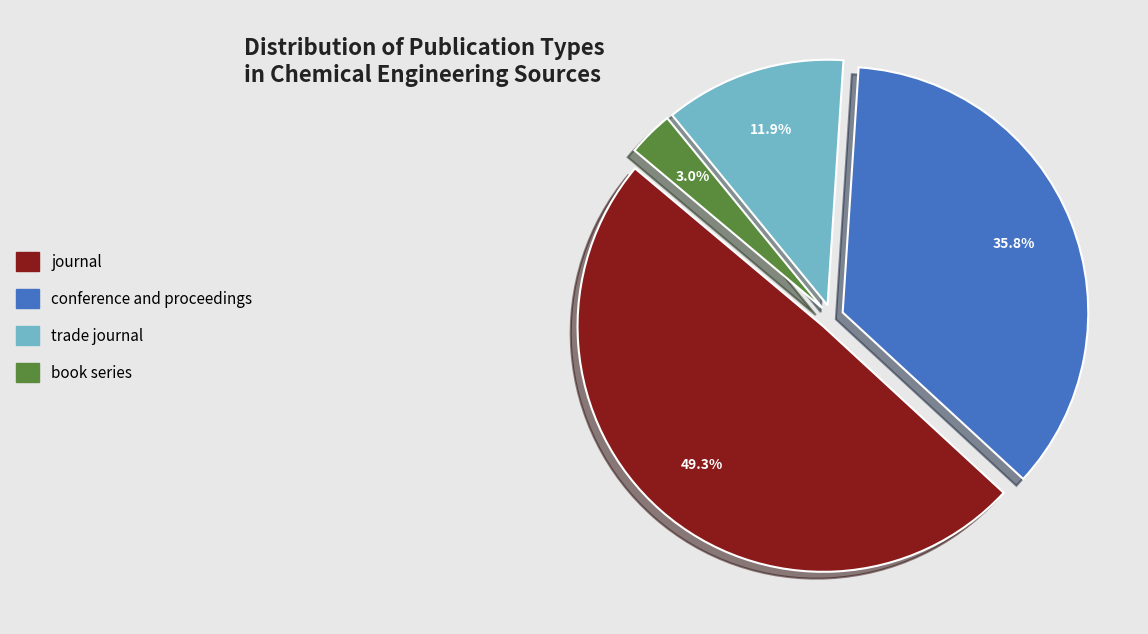

The trade journal slice represents 12% of the pie. True or false?

True